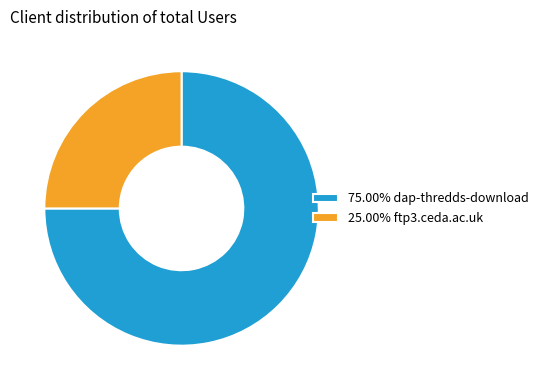

Do 25.00% ftp3.ceda.ac.uk and 75.00% dap-thredds-download together represent more than half of the pie?

Yes